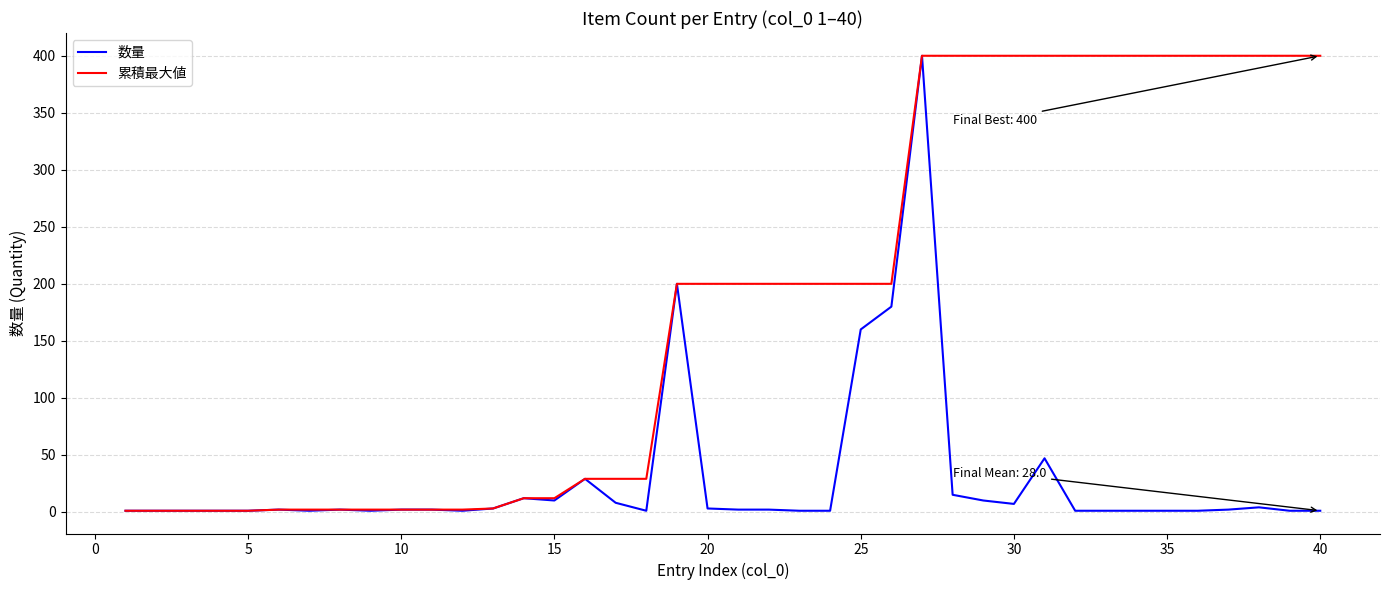

What is the greatest value displayed?

400